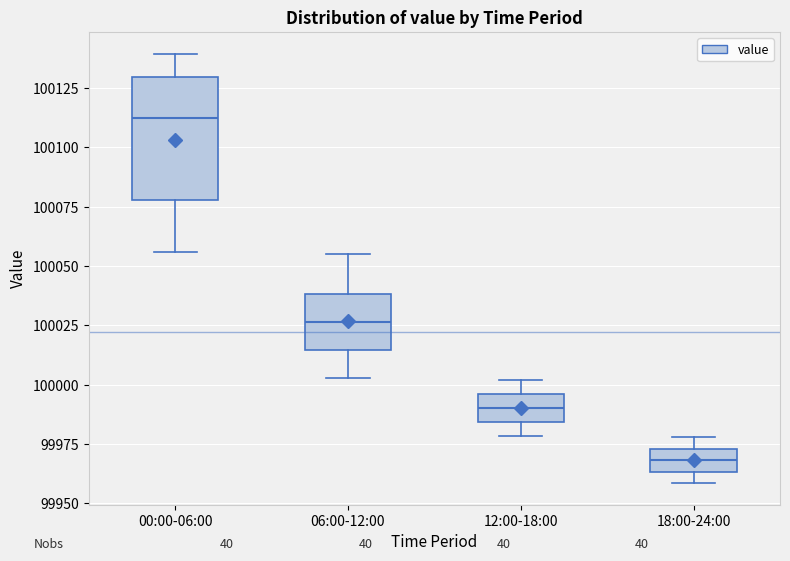

Which box has the lowest median line?

18:00-24:00